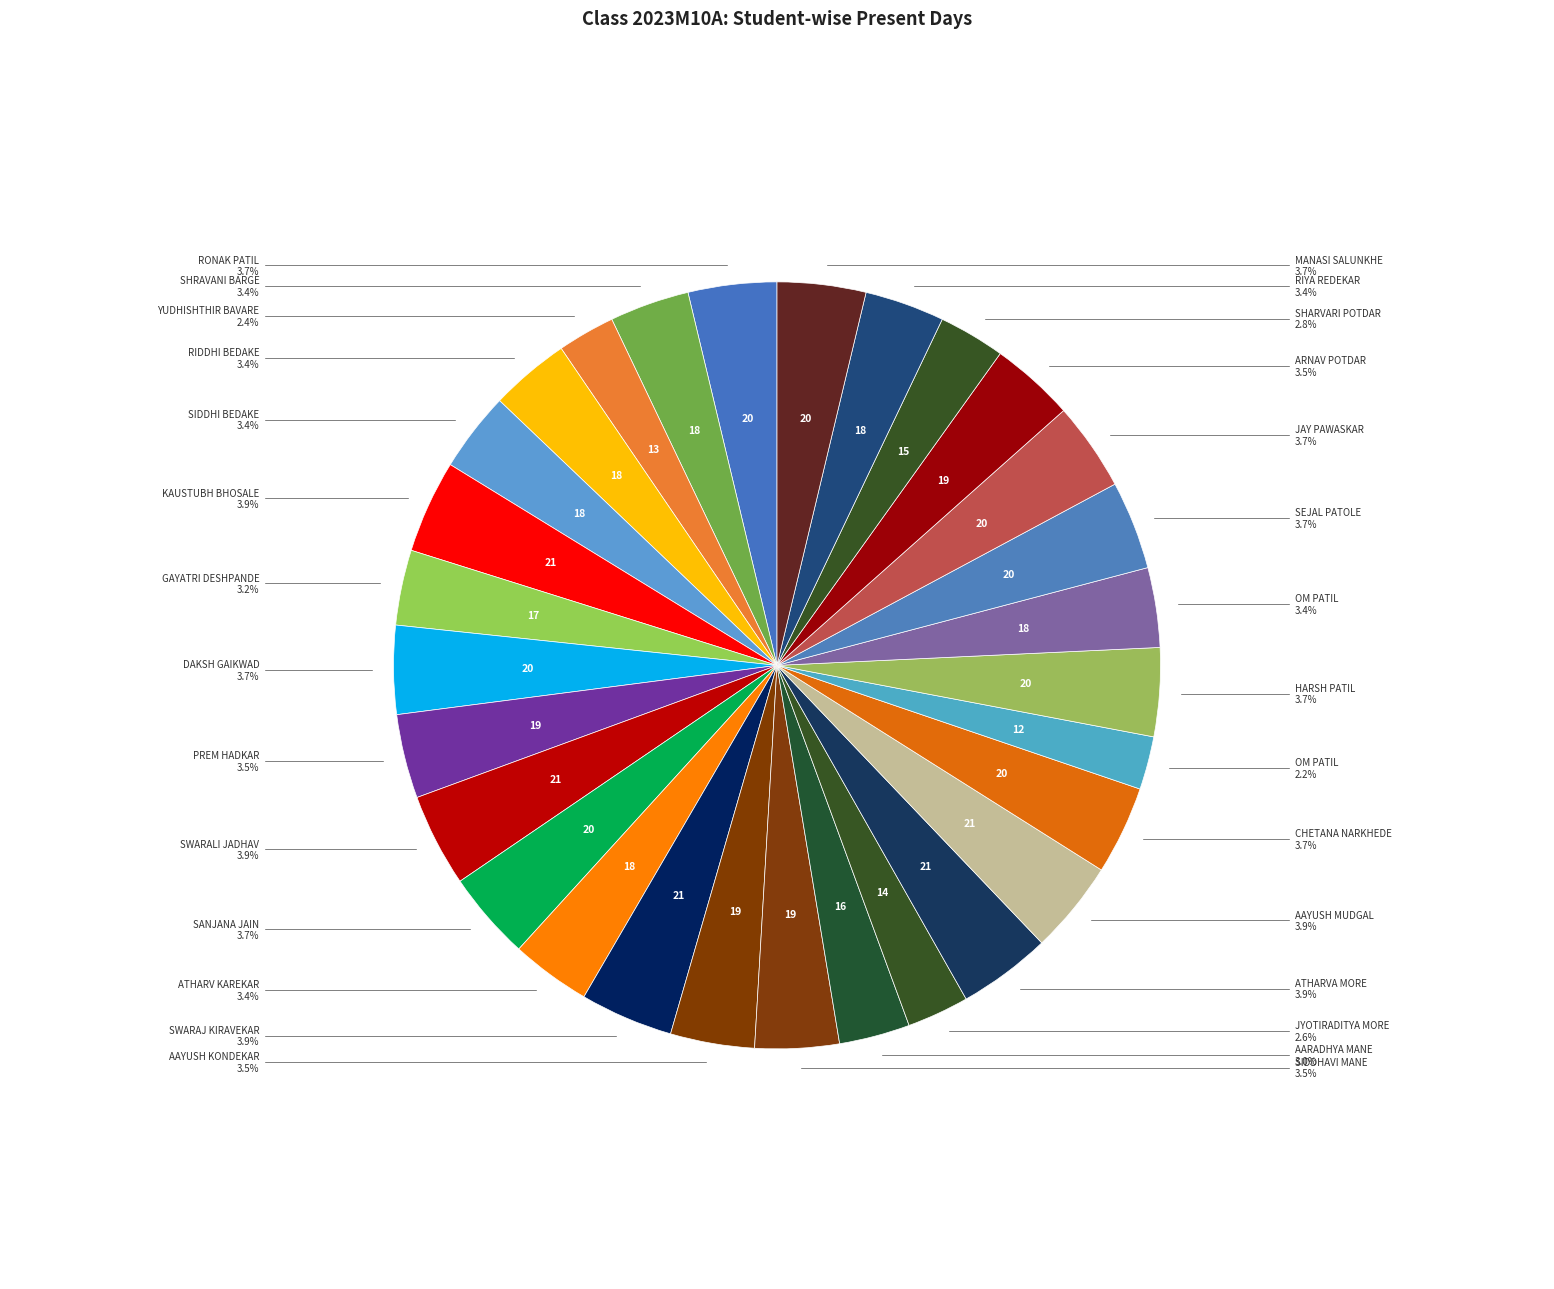

How many segments does this pie chart have?

29